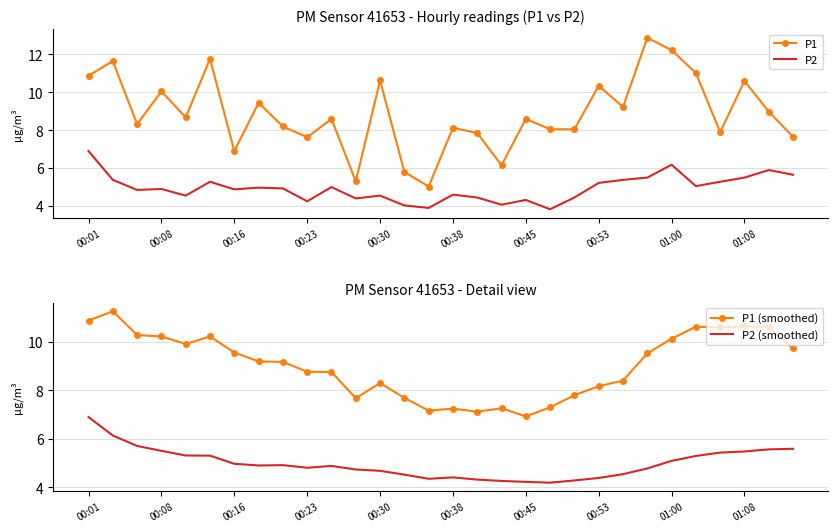

True or false: P2 and P1 cross at least once.

False